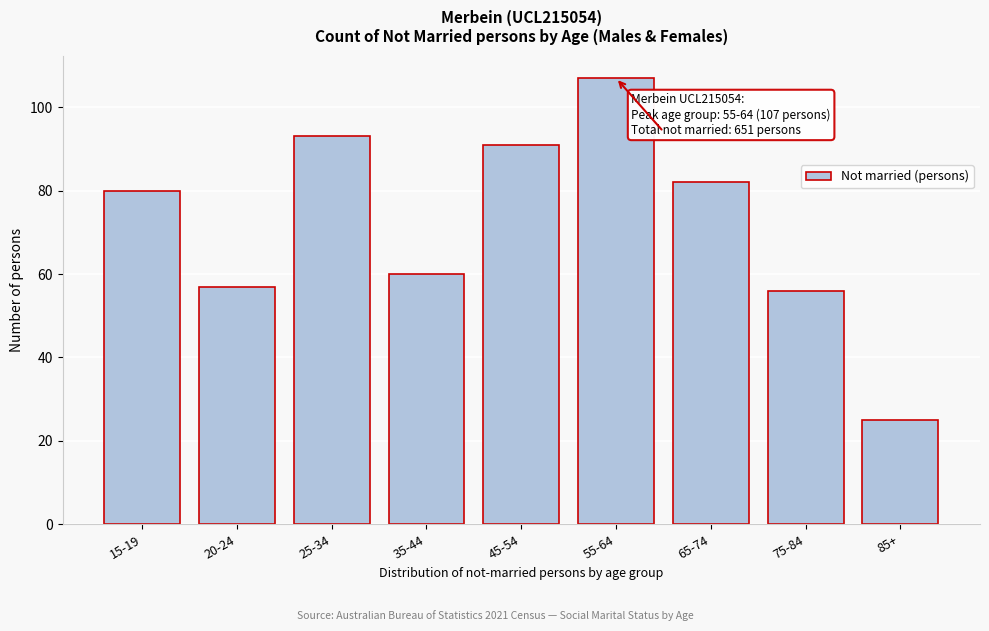

Reading left to right, extract all data points from this chart.

15-19=80	20-24=57	25-34=93	35-44=60	45-54=91	55-64=107	65-74=82	75-84=56	85+=25